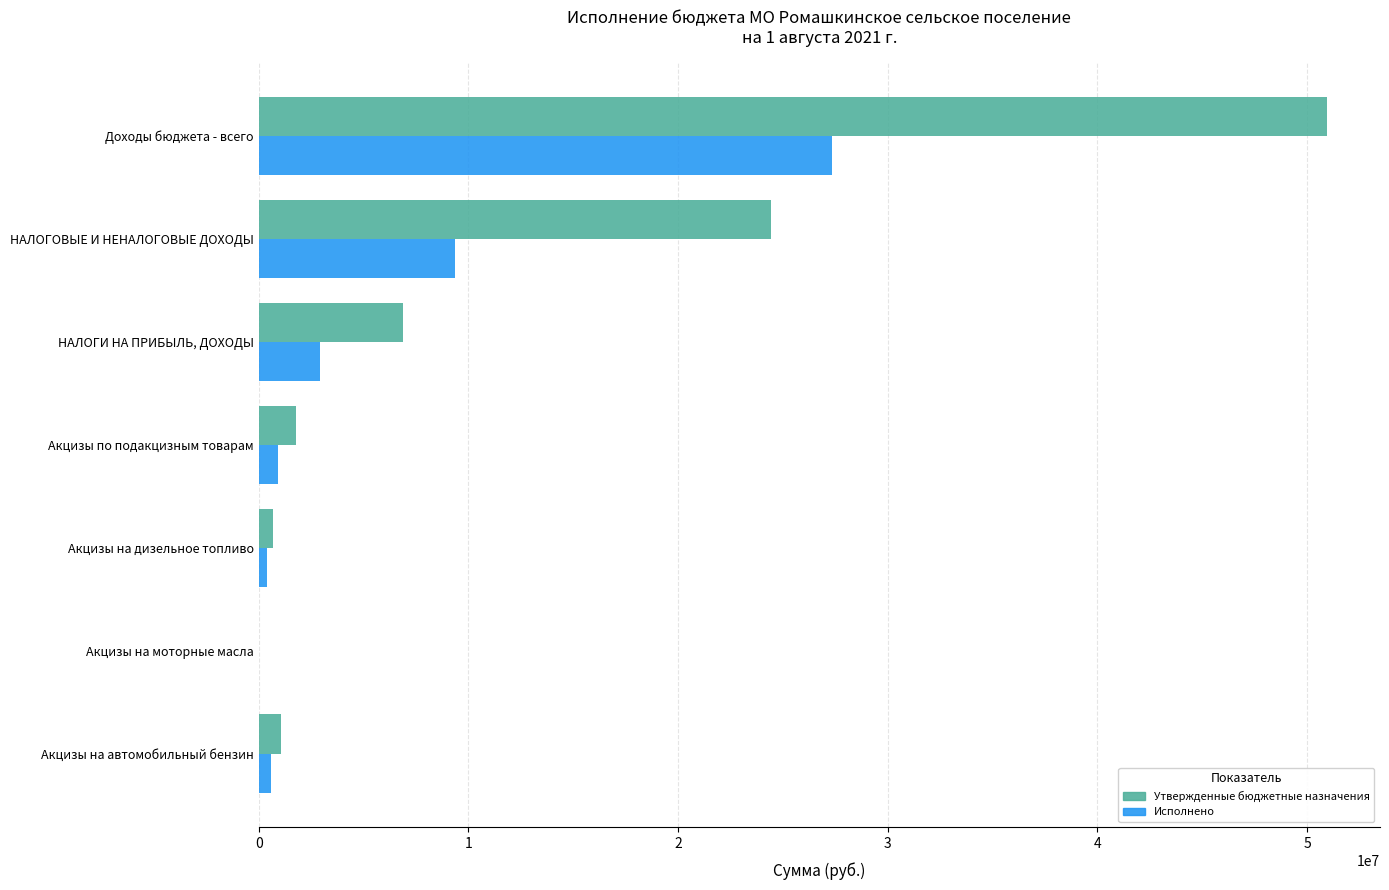

Between Доходы бюджета - всего and НАЛОГИ НА ПРИБЫЛЬ, ДОХОДЫ, which series saw the biggest shift?

Утвержденные бюджетные назначения